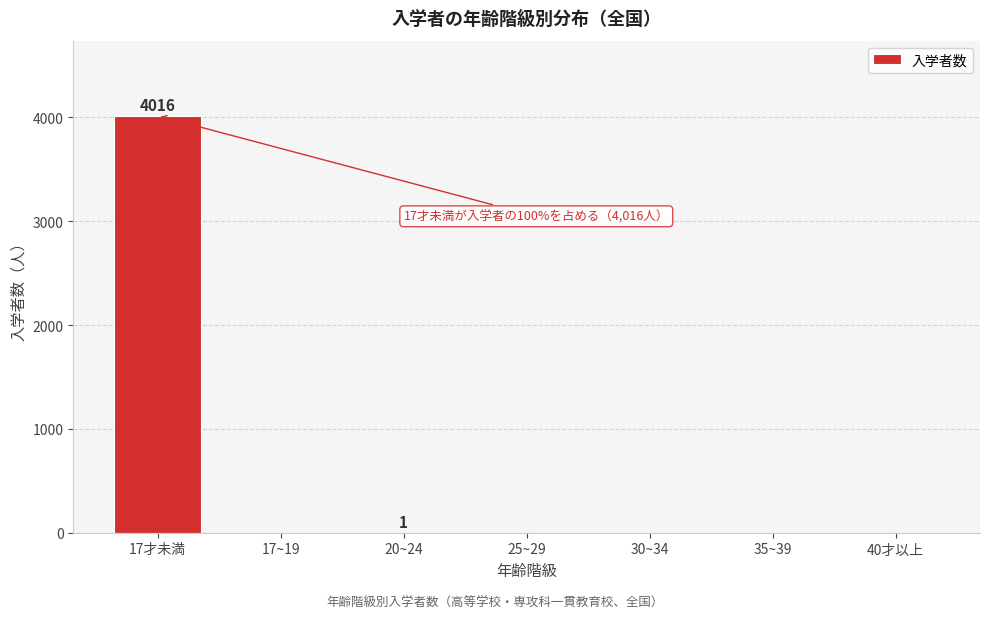

The value at 25~29 is 1908. True or false?

False